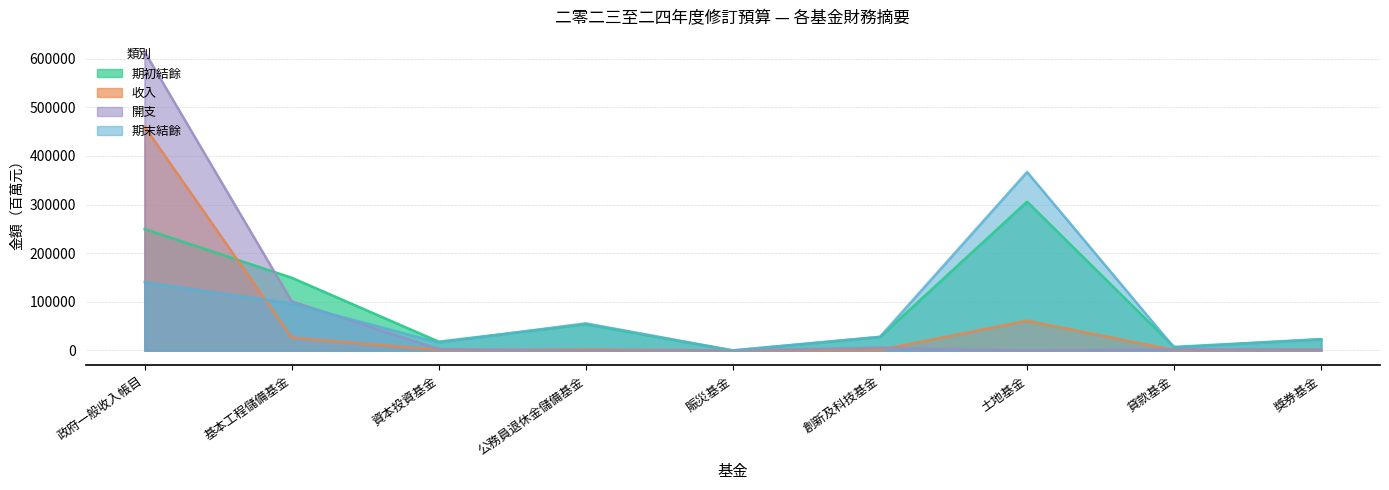

What is the total value across all series at 政府一般收入帳目?

1463757